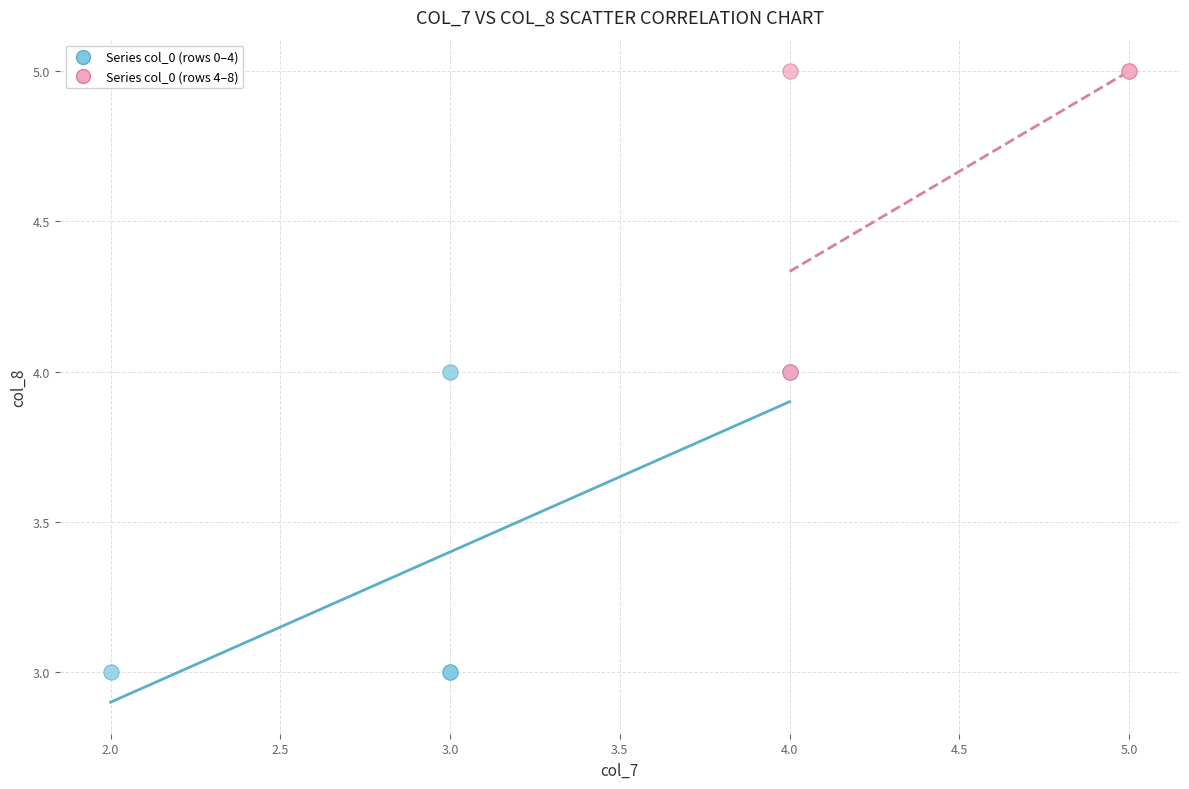

Which series reaches the maximum Y coordinate?

Series col_0 (rows 4–8)